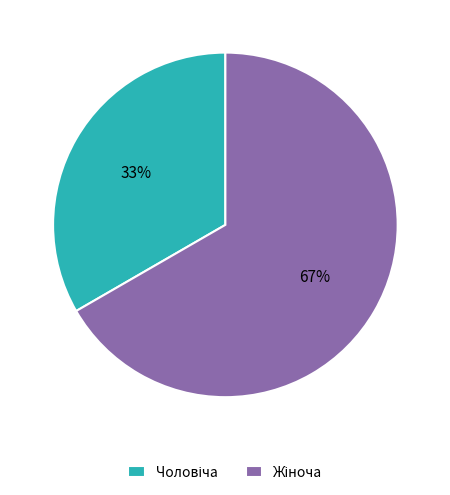

Is there a majority slice in this chart?

Yes